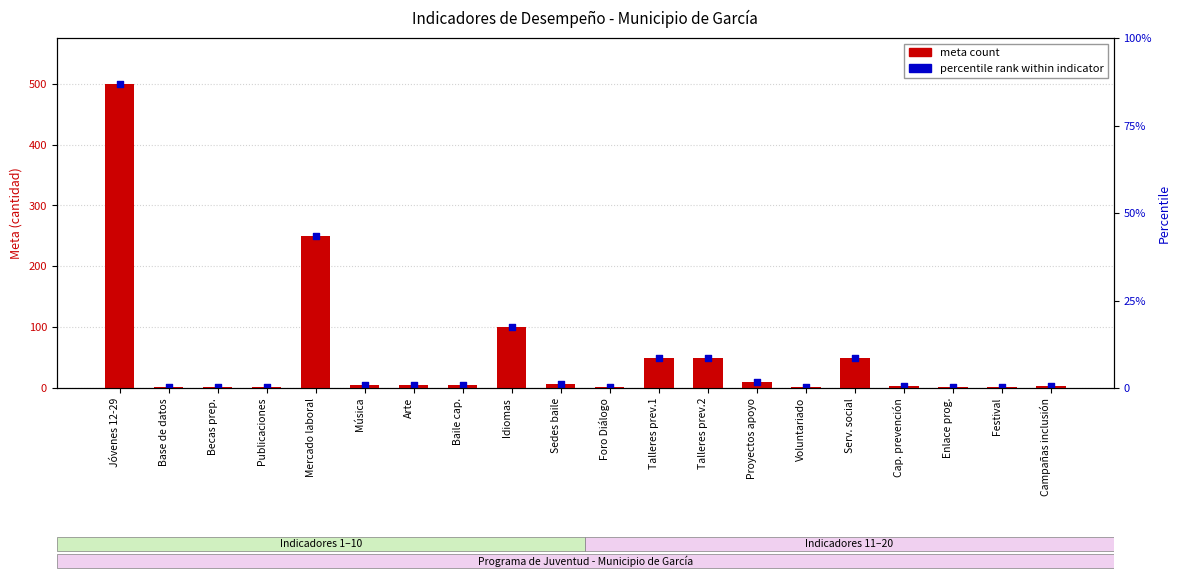

Approximately how many times larger is the value at Foro Diálogo compared to Publicaciones?

1.0